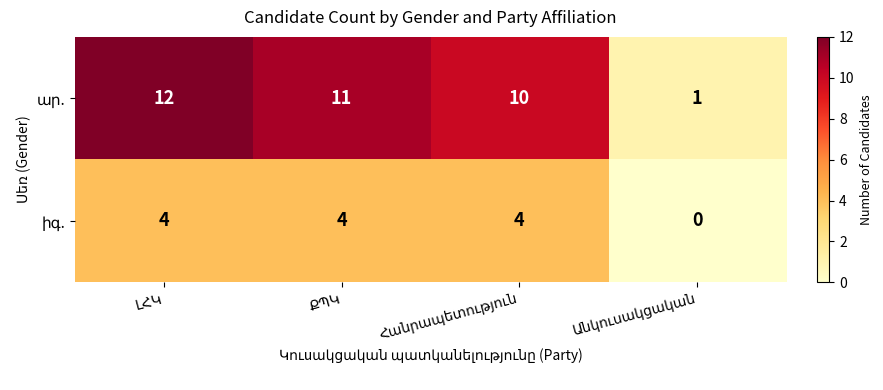

What is the maximum value shown in the chart?

12